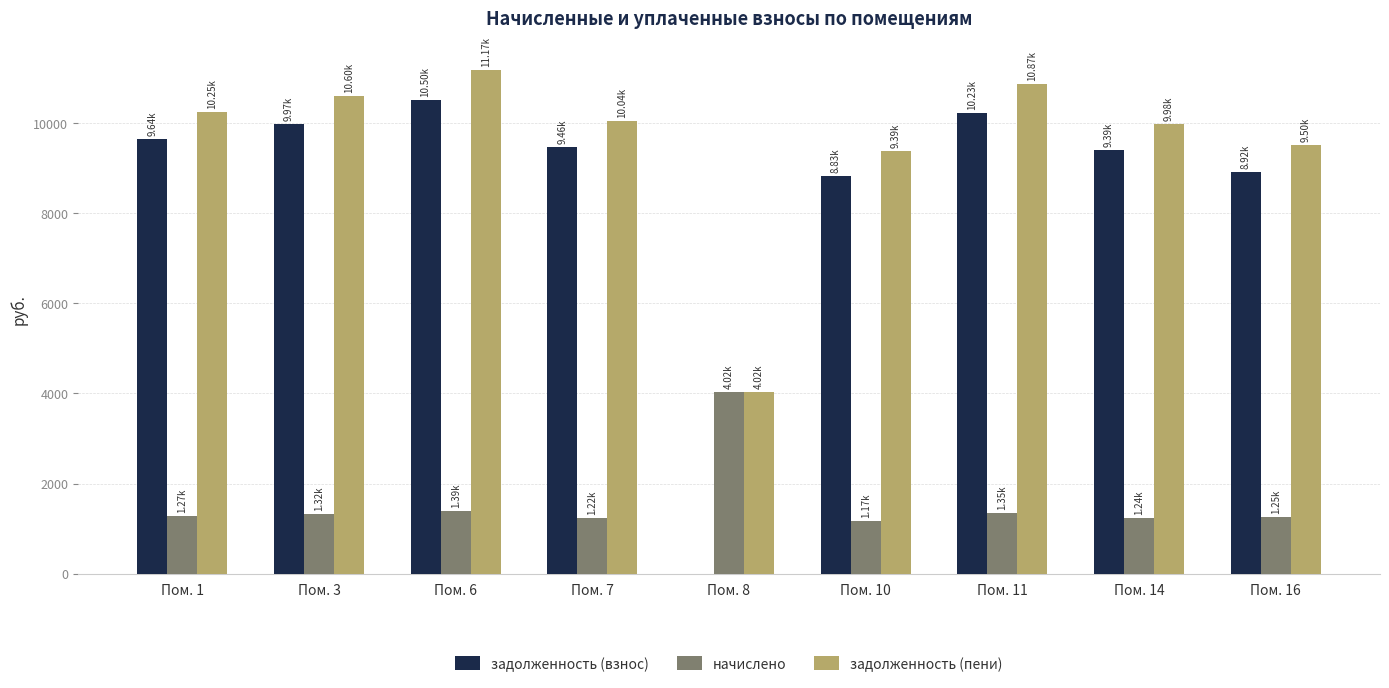

Count the number of categories in the chart.

9